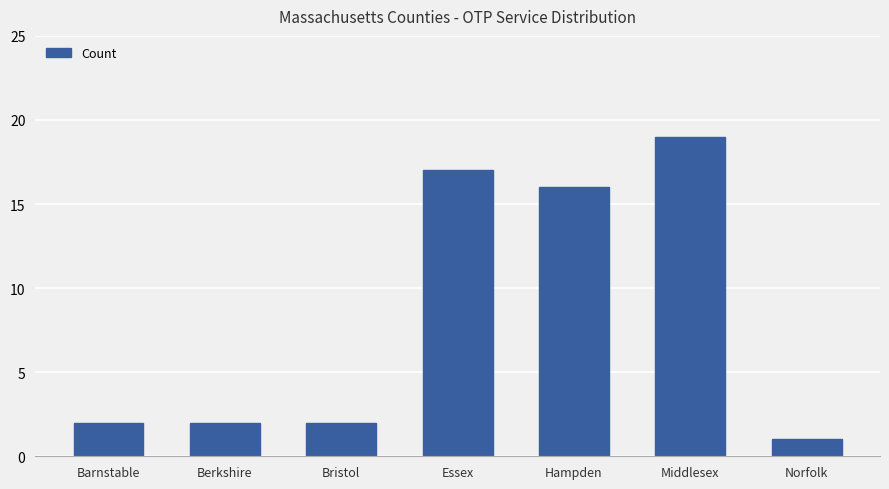

The value at Bristol is 3. True or false?

False